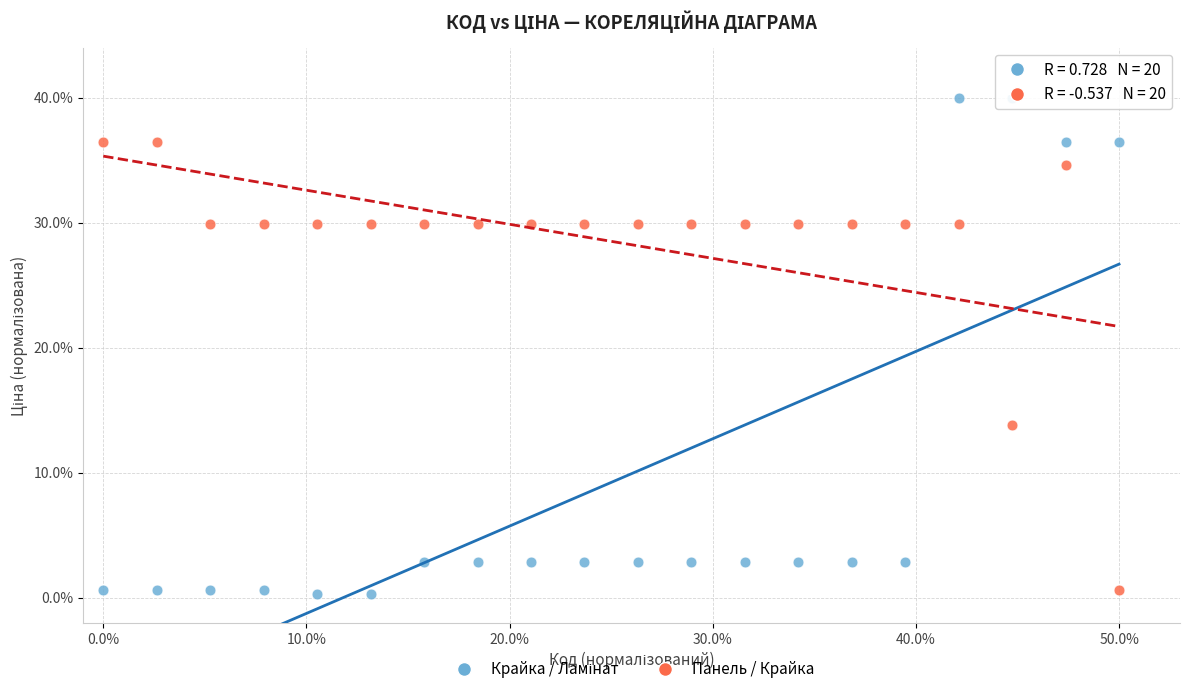

Across all data points, what is the range of X values (max minus min)?

50.0